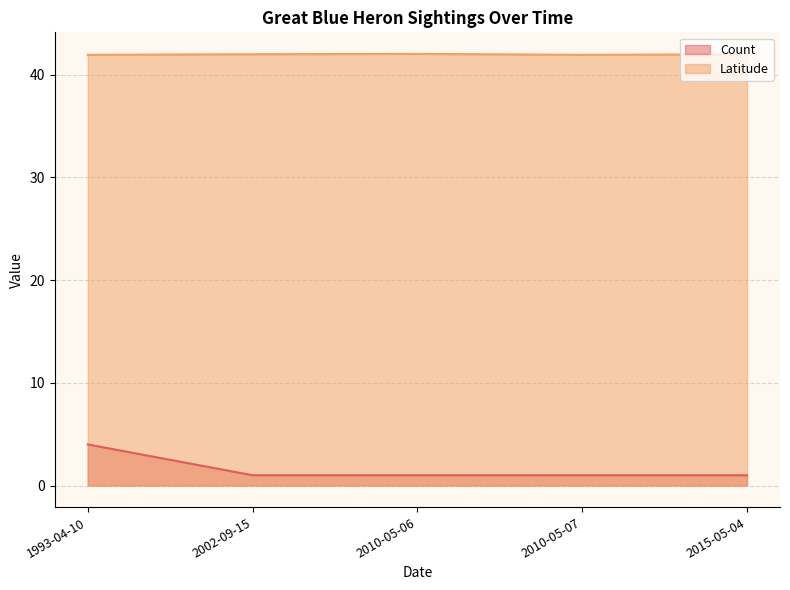

What is the label of the 5th point from the left?

2015-05-04